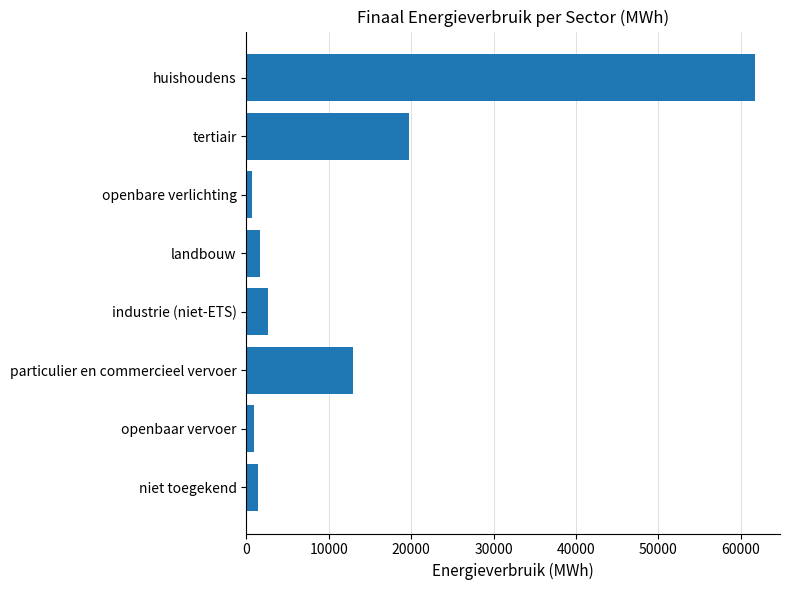

What is the difference between the maximum and minimum values?

61080.9